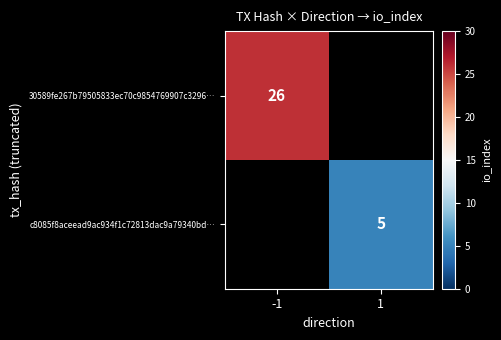

The value of 30589fe267b79505833ec70c9854769907c3296… at -1 is 13. True or false?

False